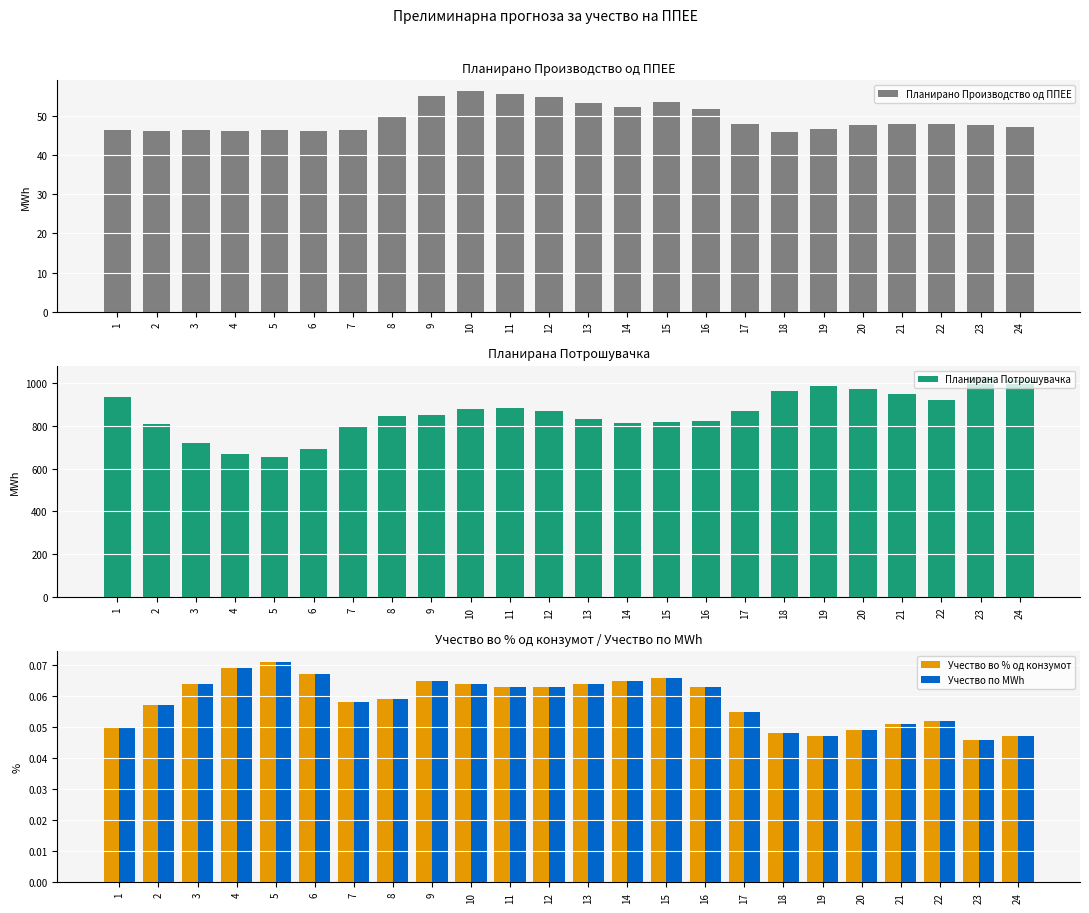

Which has a higher value, 18 or 16?

16